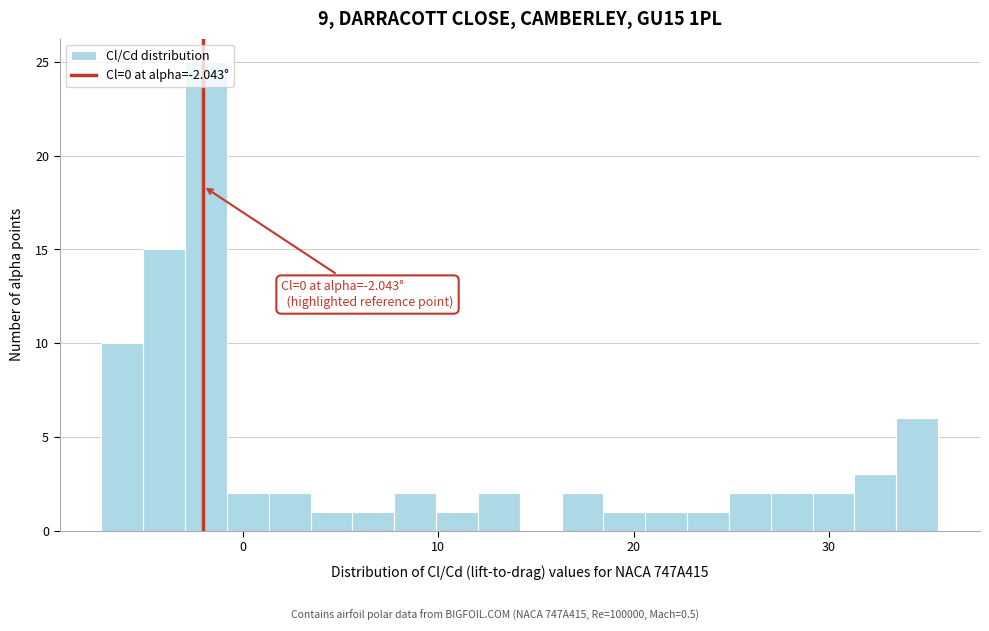

Around what value on the x-axis is the tallest bar? Give the approximate position of its centre, as read against the axis.

-2